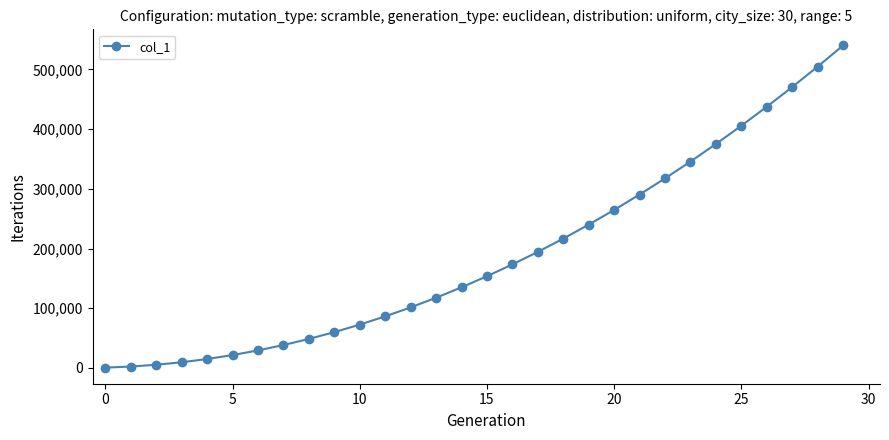

What is the minimum value shown in the chart?

600